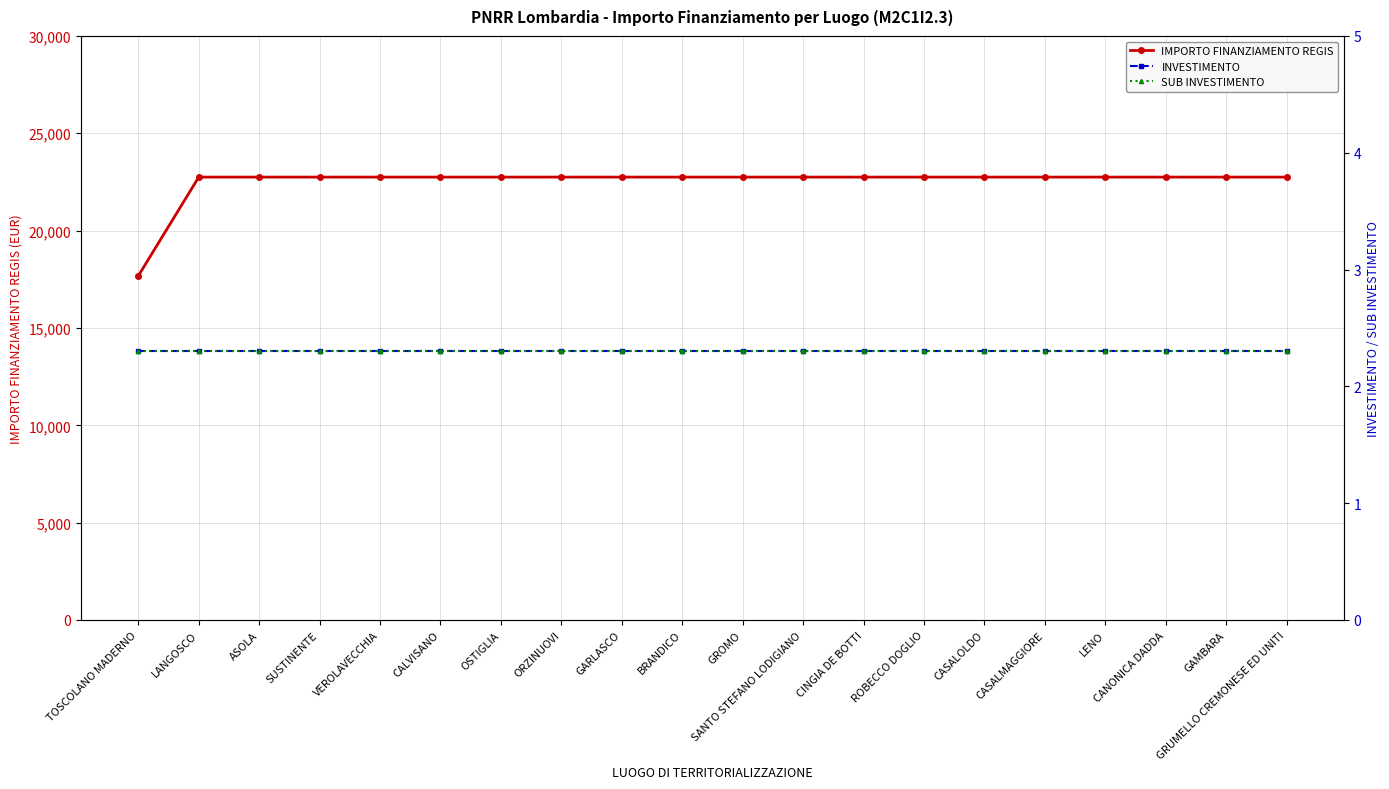

What is the label of the 19th point from the right?

LANGOSCO